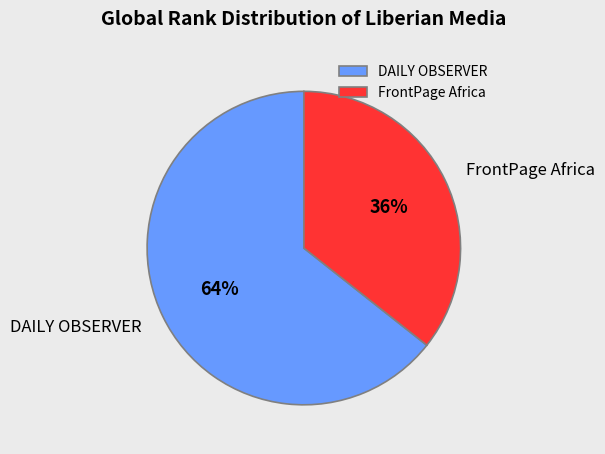

The DAILY OBSERVER slice represents 64% of the pie. True or false?

True